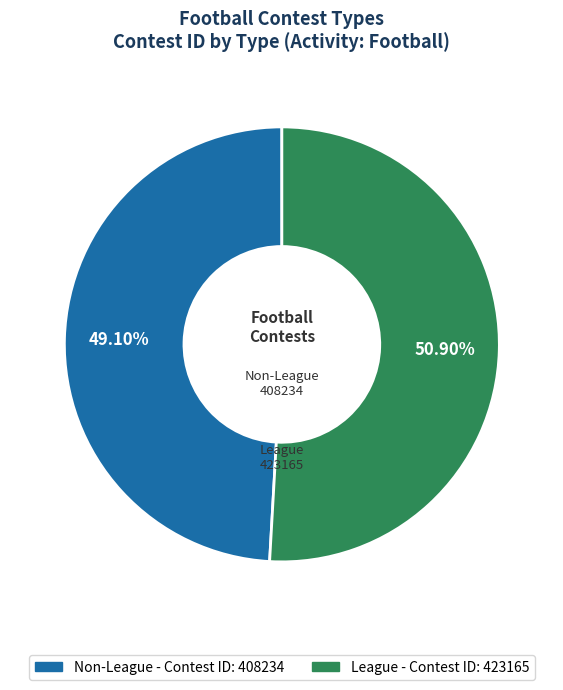

Which category has the smallest portion of the pie?

Non-League